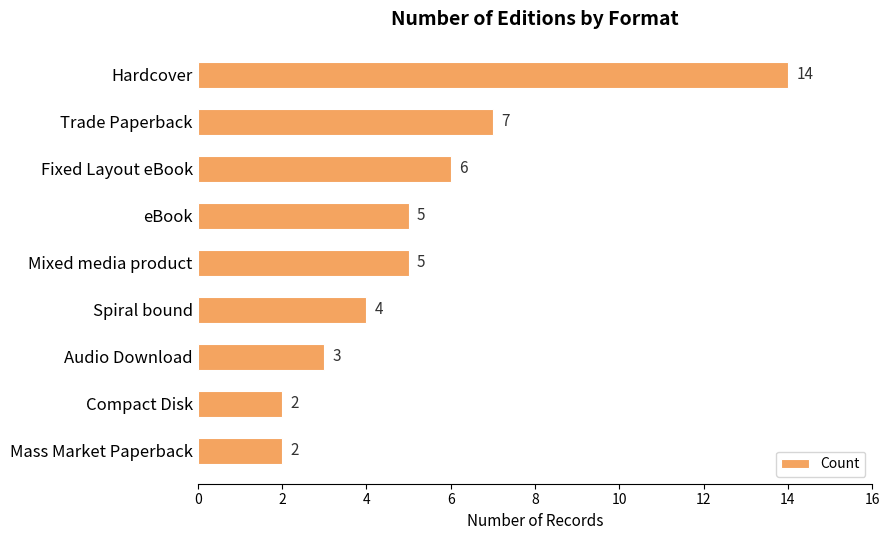

Does the chart contain any negative values?

No